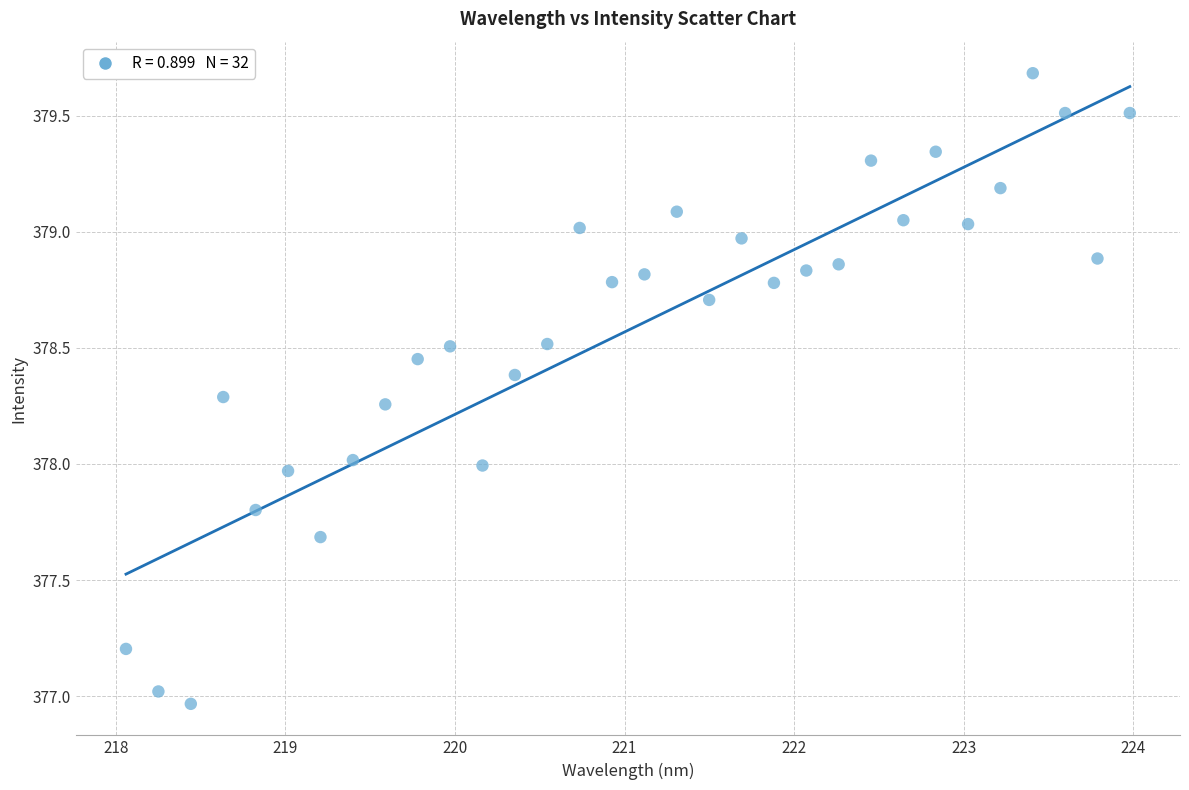

What is the range of X values (max minus min)?

5.9